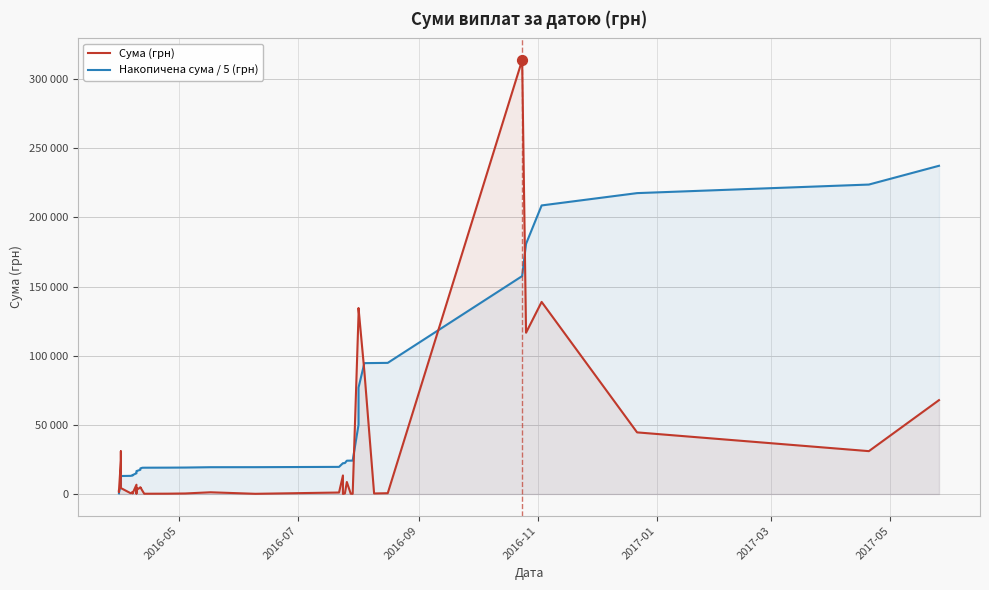

Which series has the largest total across all categories?

Накопичена сума / 5 (грн)